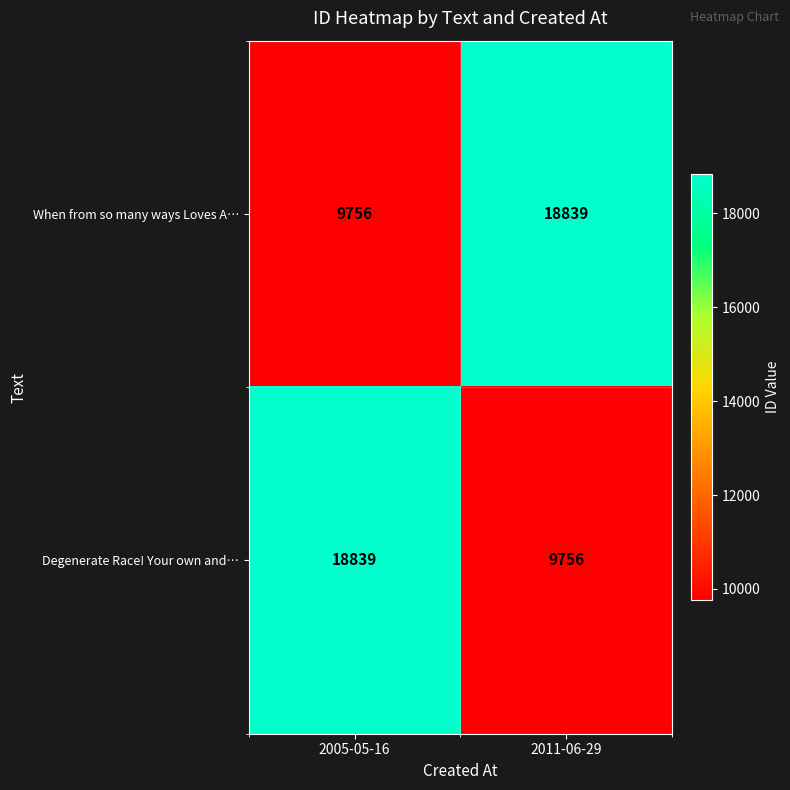

At which label is When from so many ways Loves A… closest to 14297?

2005-05-16